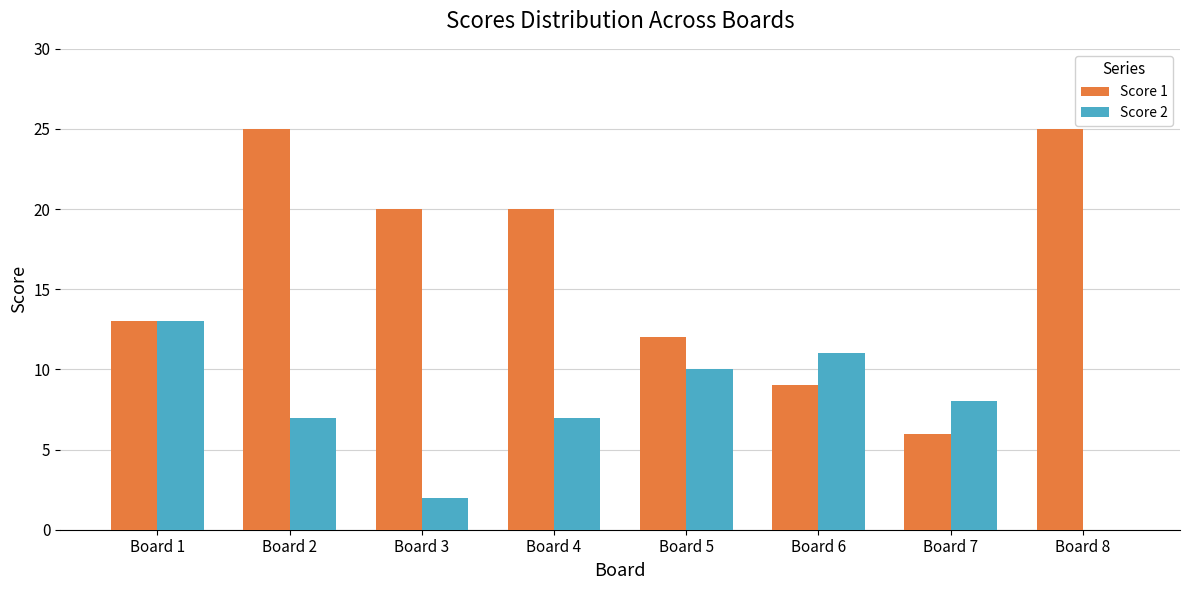

What is the sum of all Score 1 values?

130